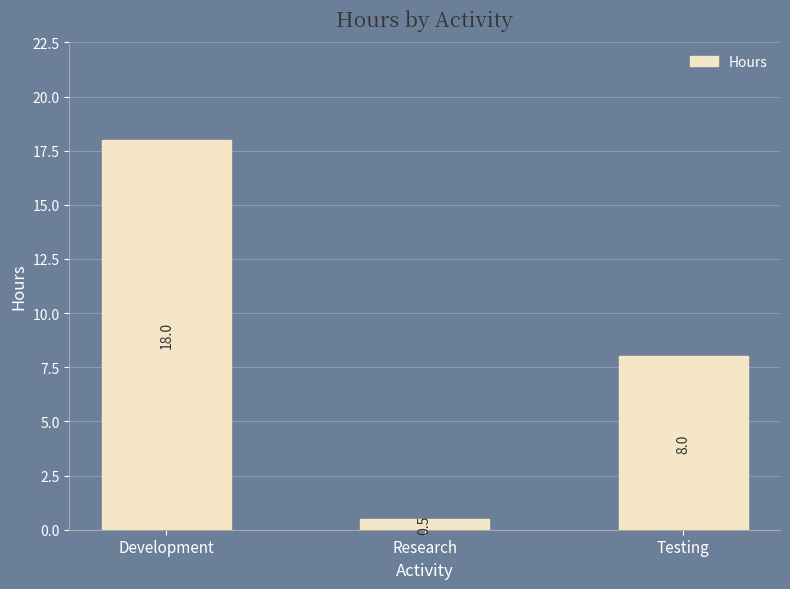

Rank the categories by value from highest to lowest.

Development, Testing, Research